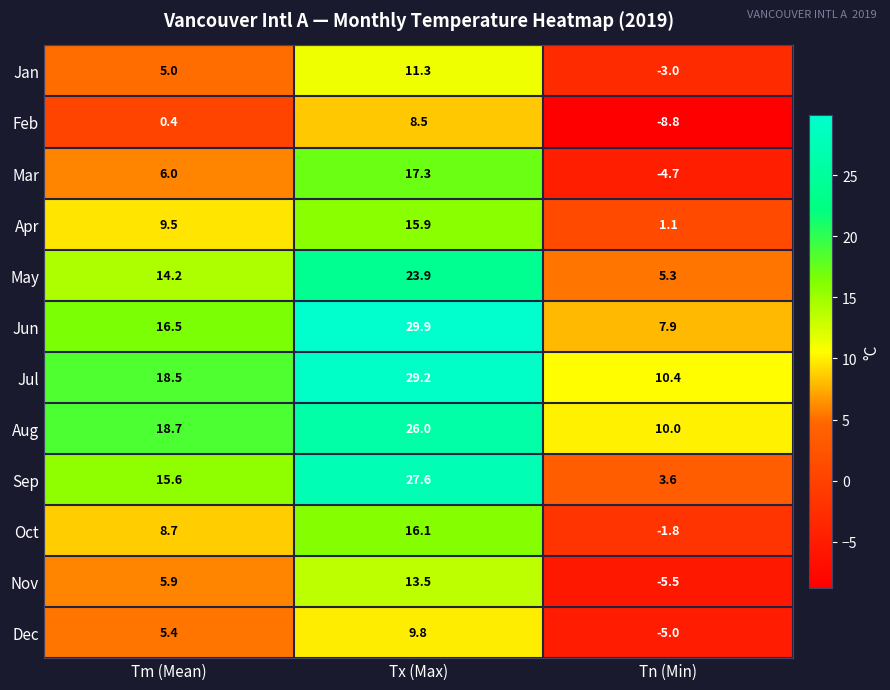

Which series changed the most between Tx (Max) and Tn (Min)?

Sep